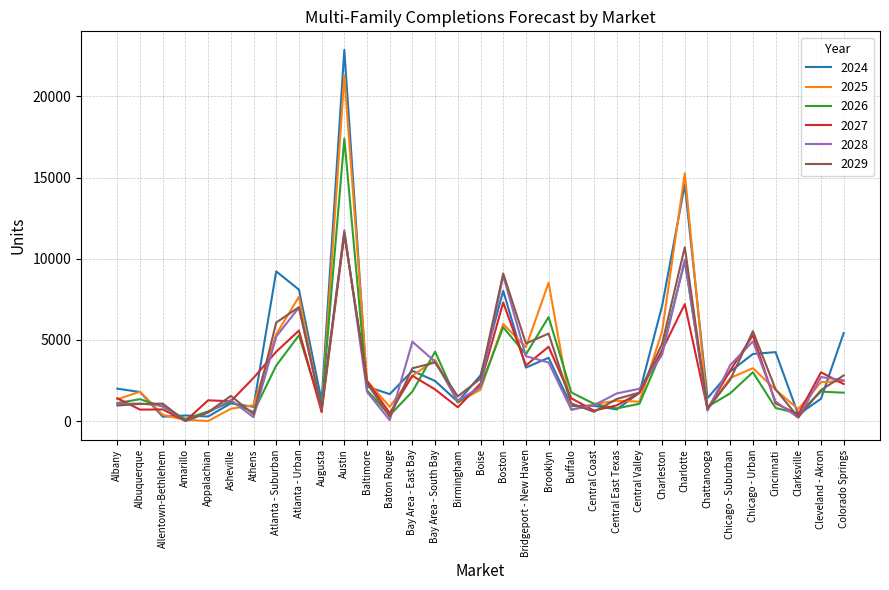

How many lines are shown in the chart?

6